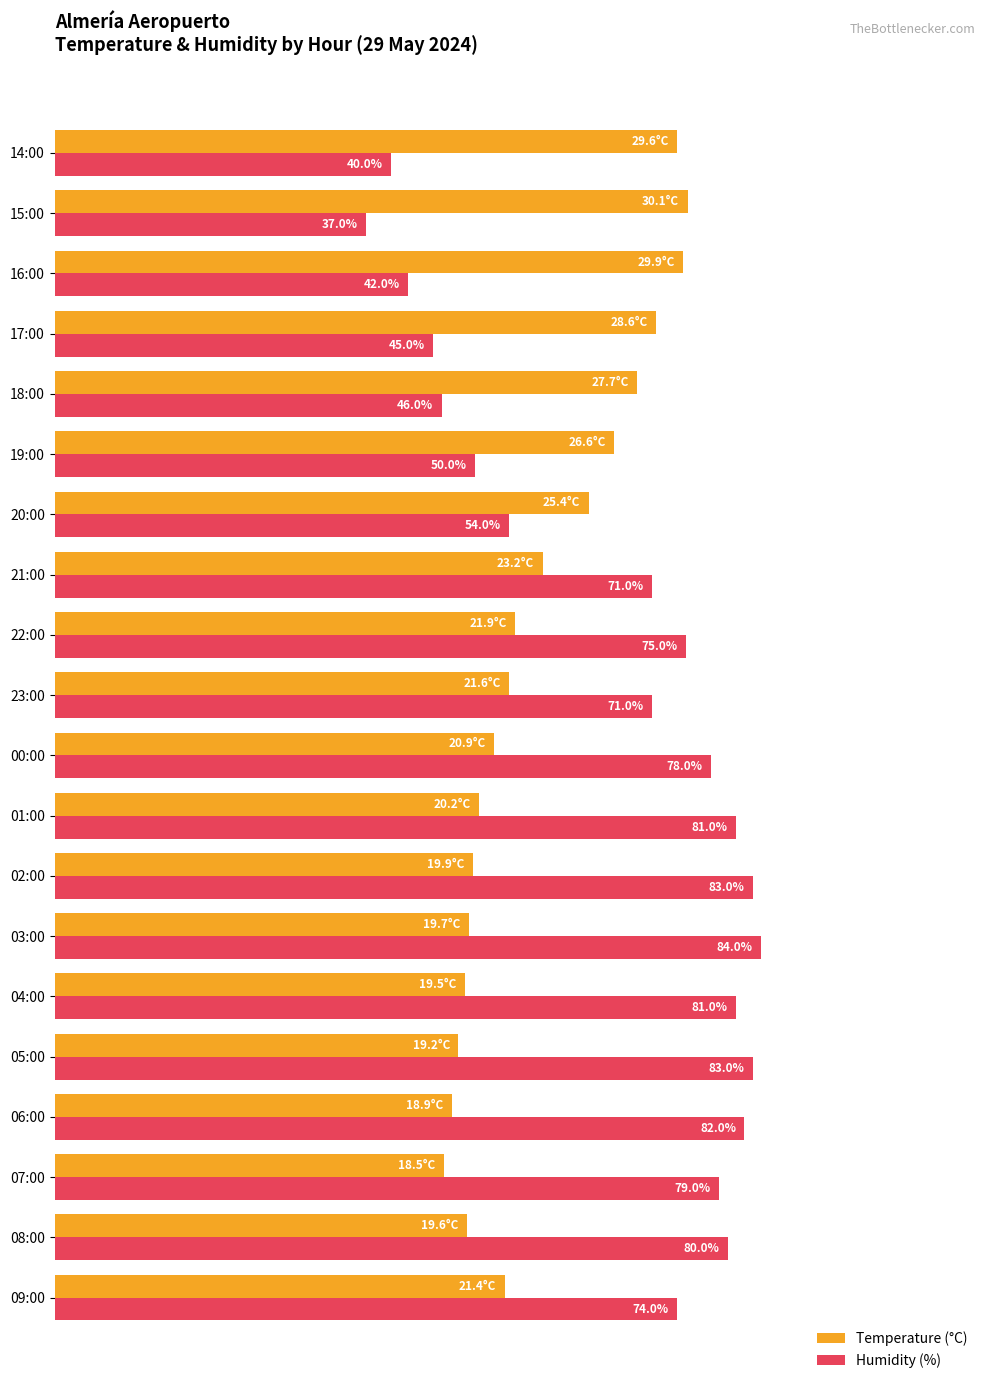

Which series changed the most between 16:00 and 14:00?

Humidity (%)